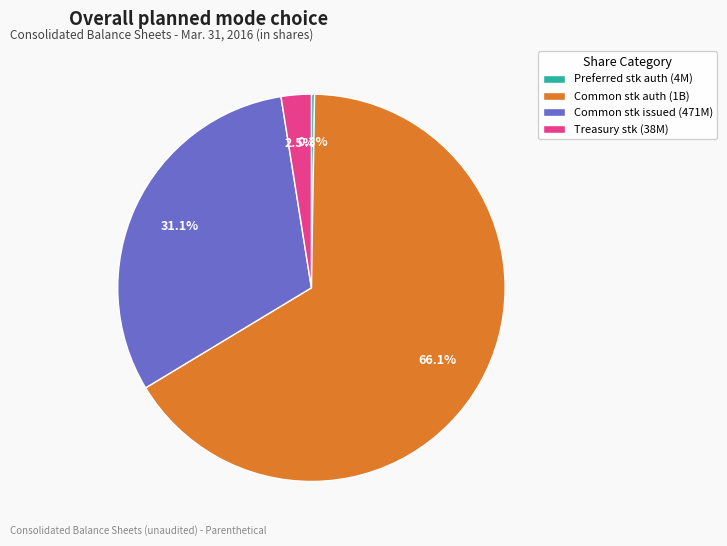

What is the majority slice?

Common stk auth (1B)